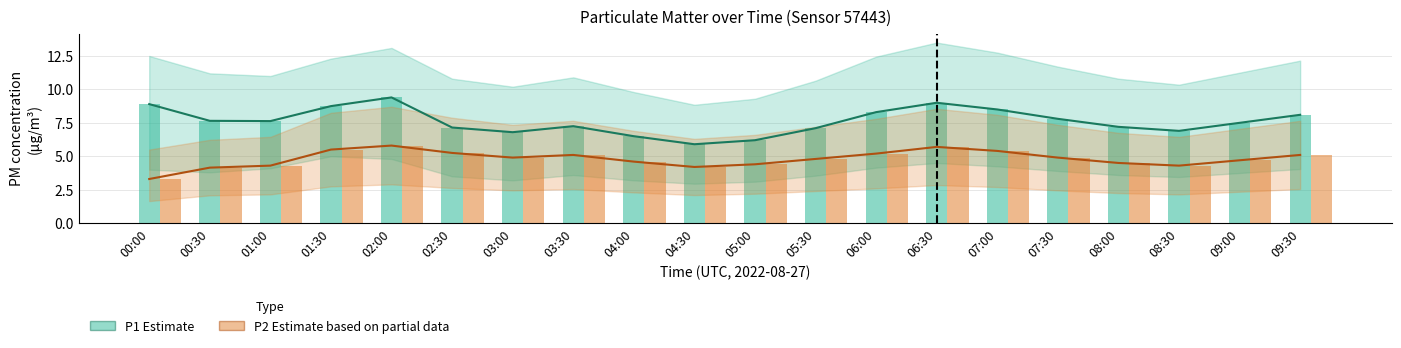

At how many categories does at least one series exceed 5?

20